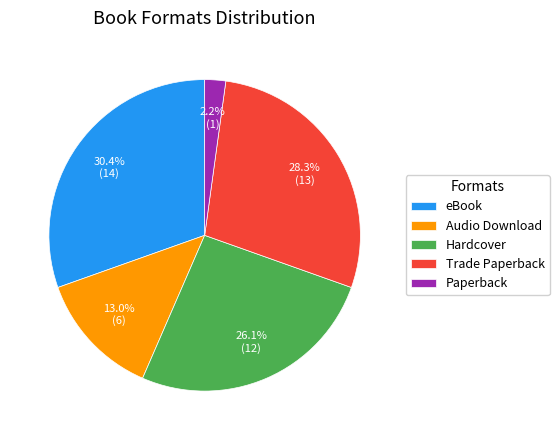

Which slice is the smallest?

Paperback